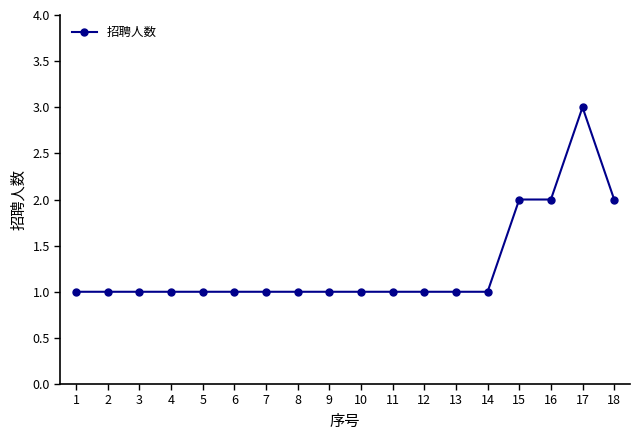

What is the value of the 16th point from the left?

2